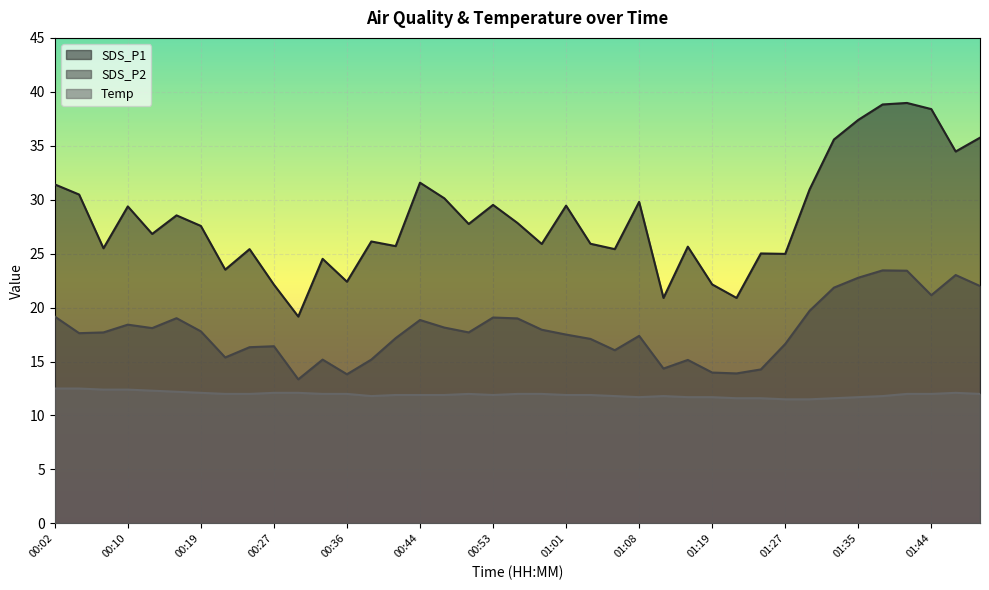

What is the sum of all SDS_P1 values?

1102.0